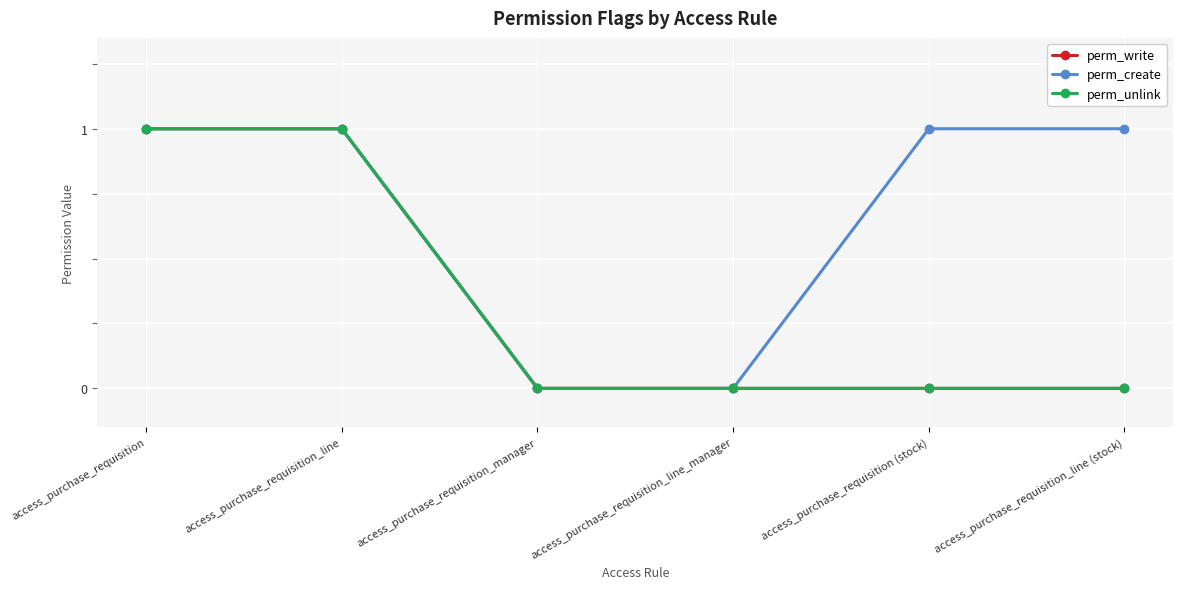

At how many categories does at least one series exceed 0?

4